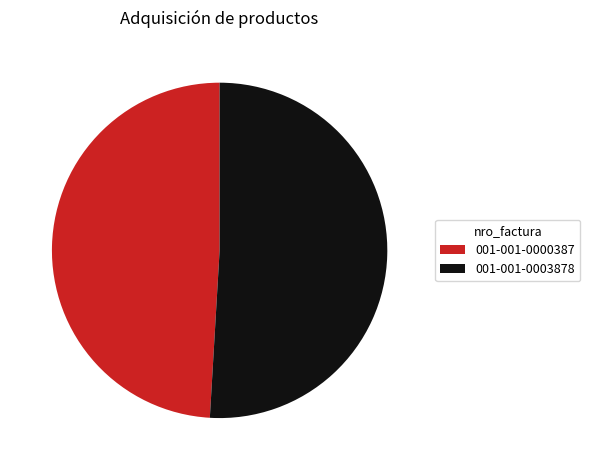

Which category has the smallest portion of the pie?

001-001-0000387